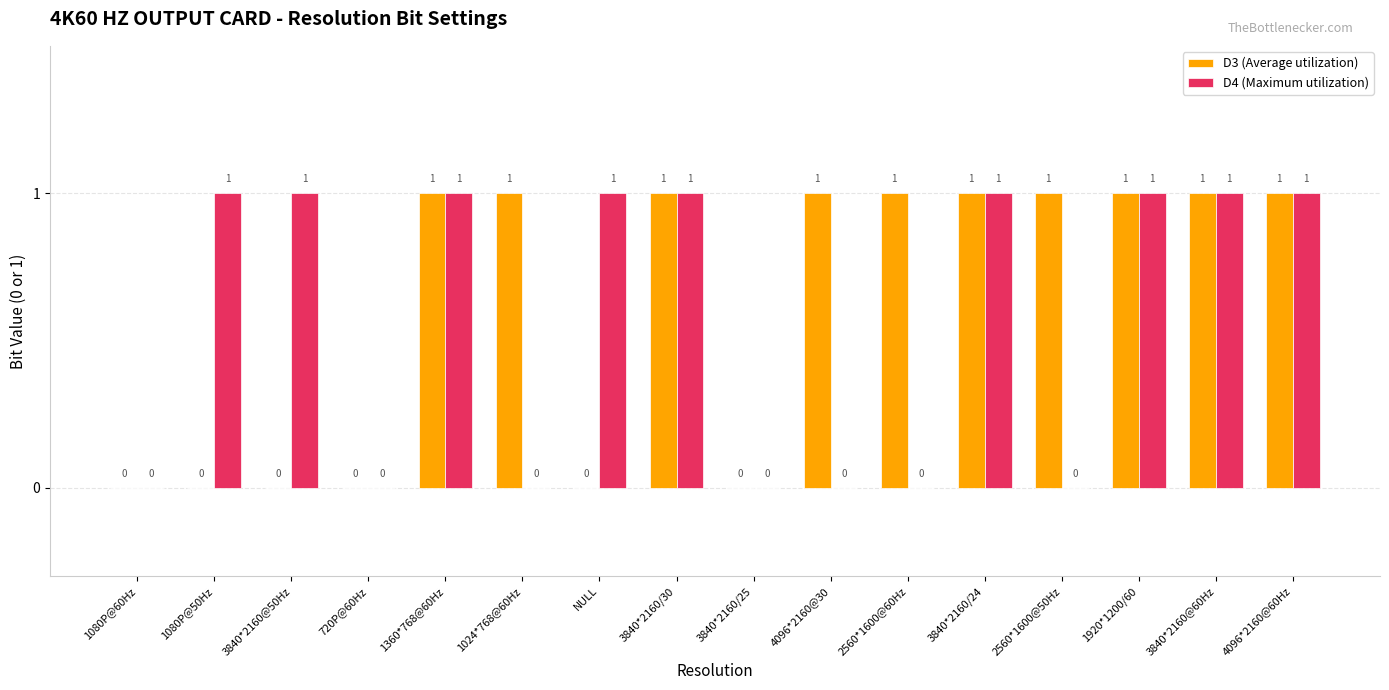

Between 2560*1600@60Hz and 3840*2160/24, which series saw the biggest shift?

D4 (Maximum utilization)